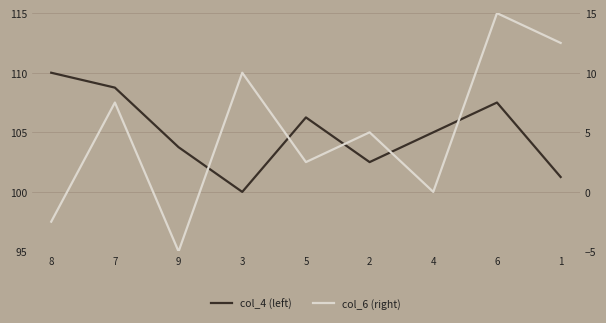

List the labels in order of col_6 (right) value, largest first.

6, 1, 3, 7, 2, 5, 4, 8, 9